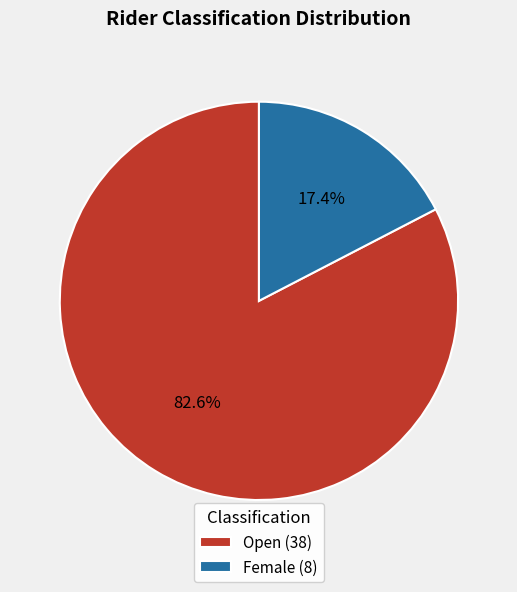

Does any single category account for the majority?

Yes